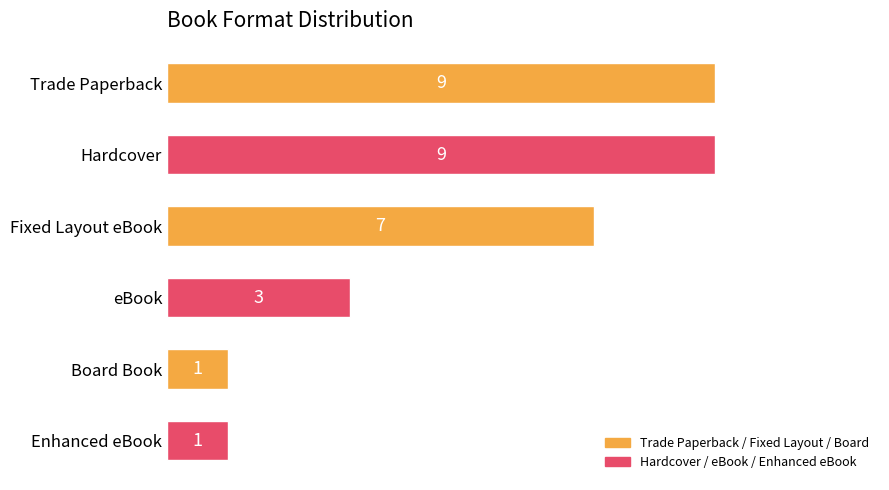

Read the value at Fixed Layout eBook.

7